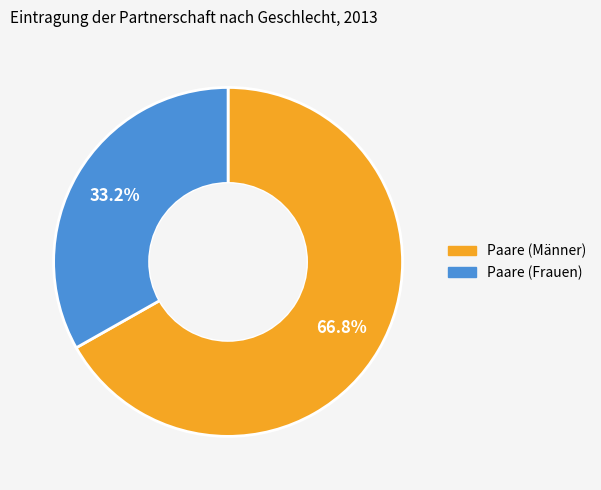

To the nearest percent, what portion does Paare (Frauen) represent?

33%